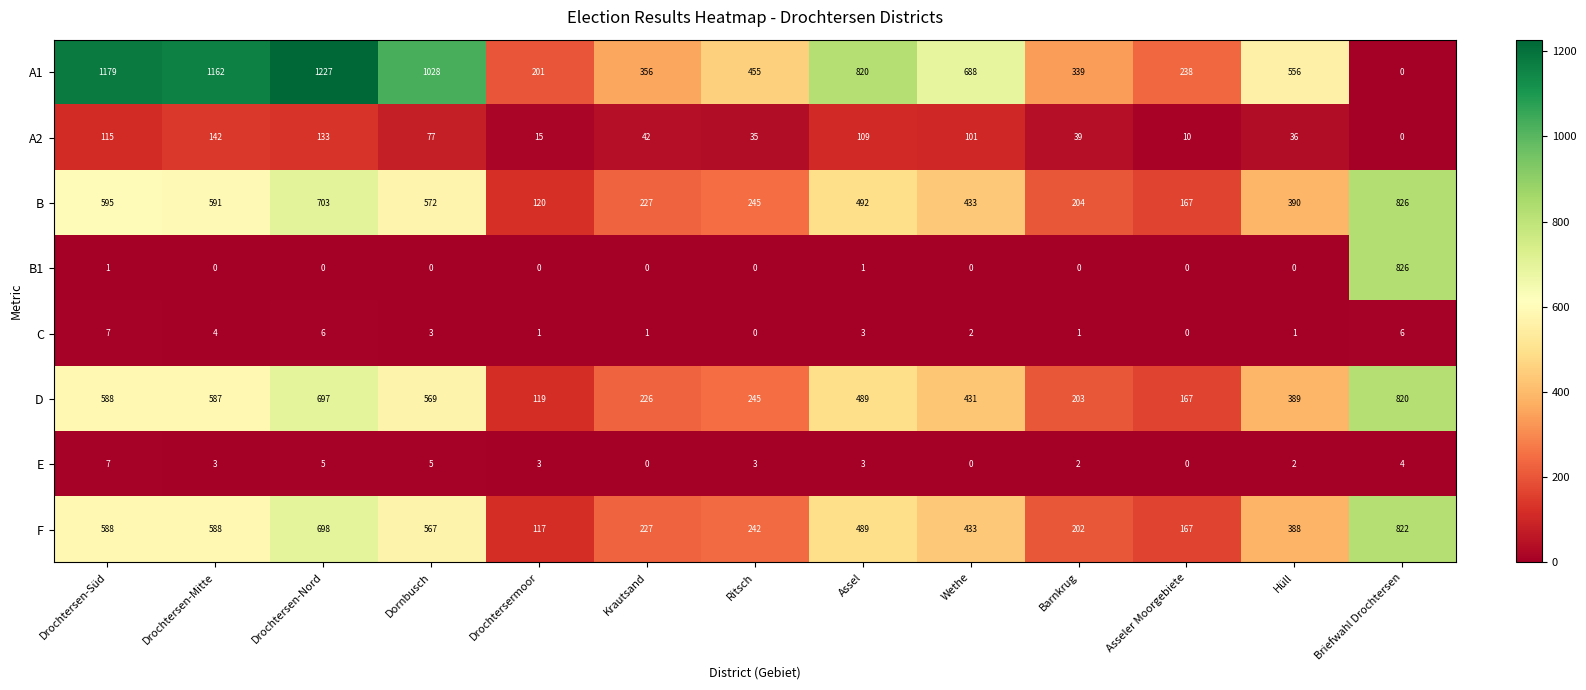

What is the greatest value displayed?

1227